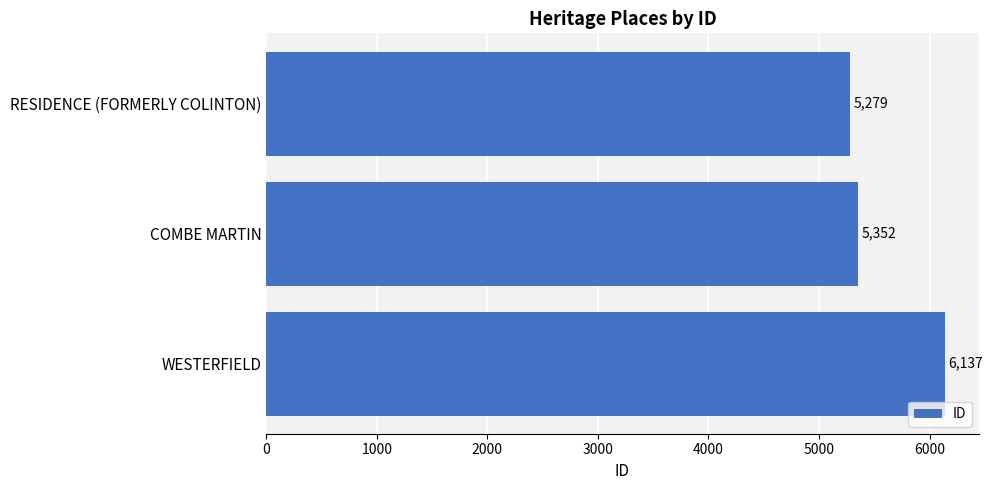

Reading top to bottom, list all the values displayed in this chart.

RESIDENCE (FORMERLY COLINTON)=5279	COMBE MARTIN=5352	WESTERFIELD=6137